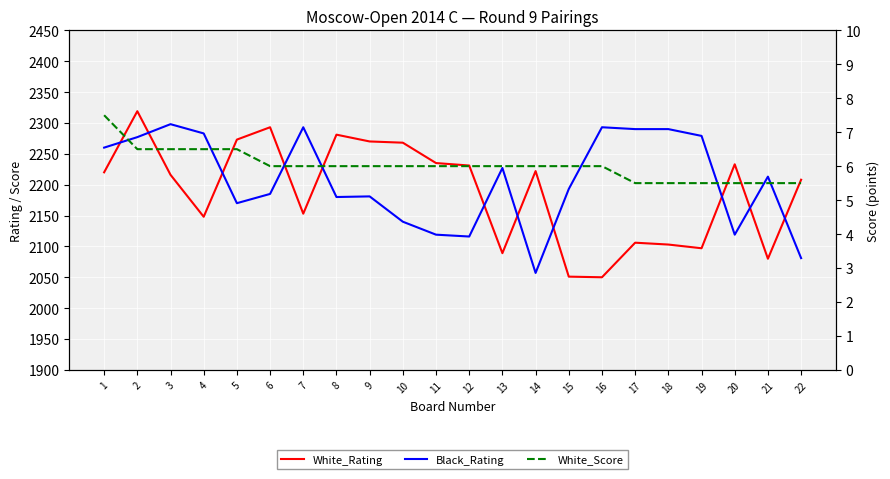

True or false: White_Rating and Black_Rating cross at least once.

True